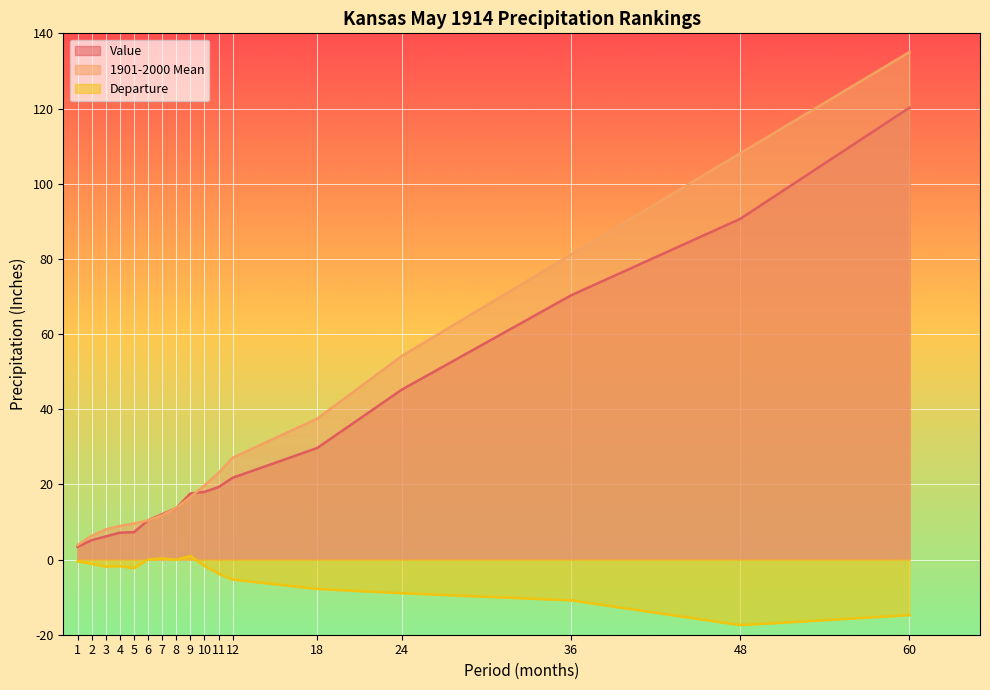

What is the highest value of the Value series?

120.2